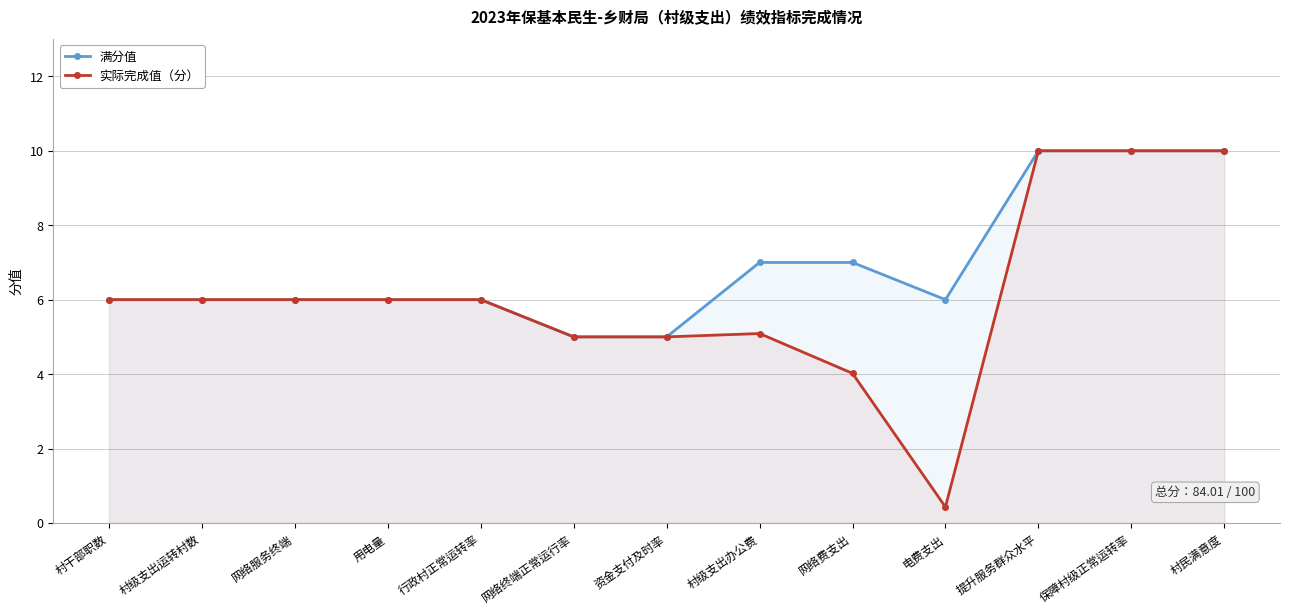

How many data points does each series have?

13